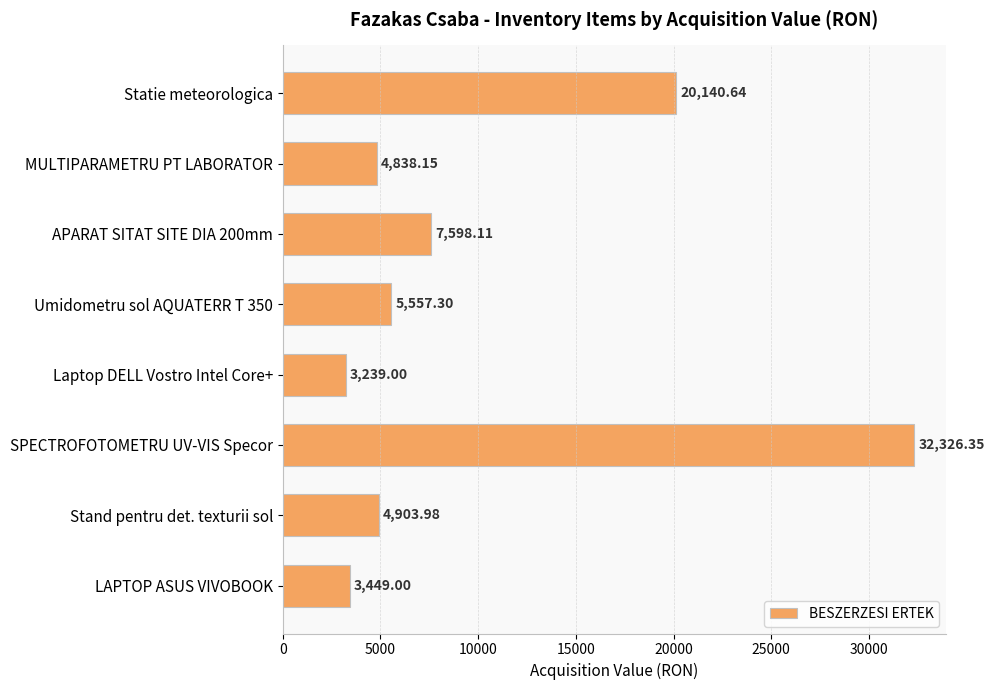

Which category has the lowest value across all series?

Laptop DELL Vostro Intel Core+